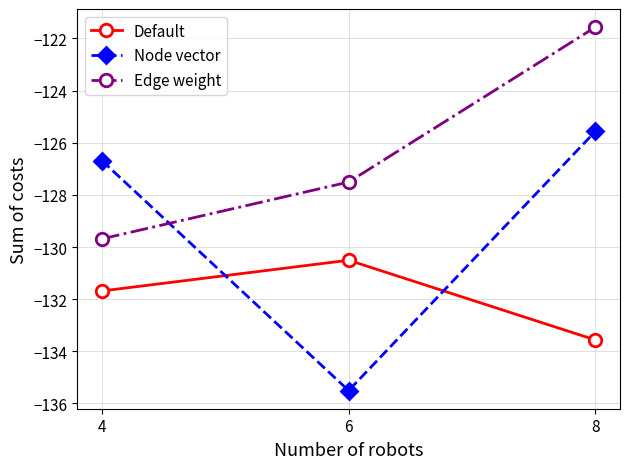

What is the spread (max minus min) of values at 6?

8.0